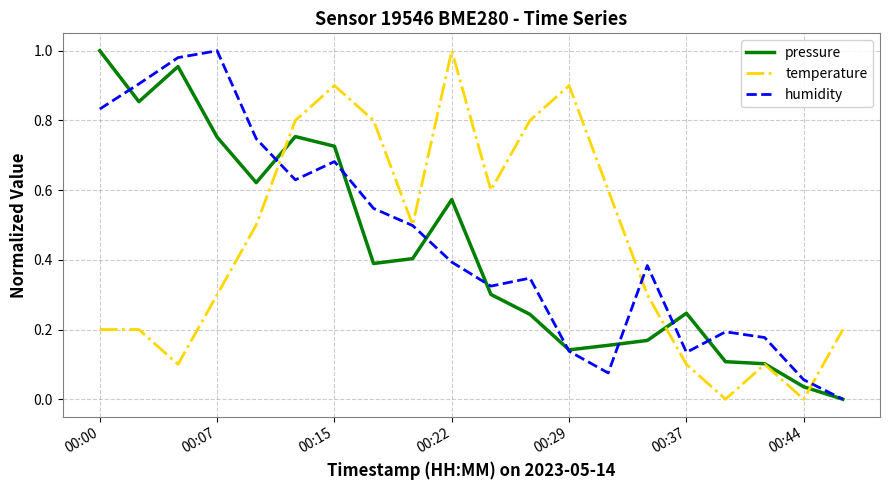

How many intersections are there between temperature and humidity?

3